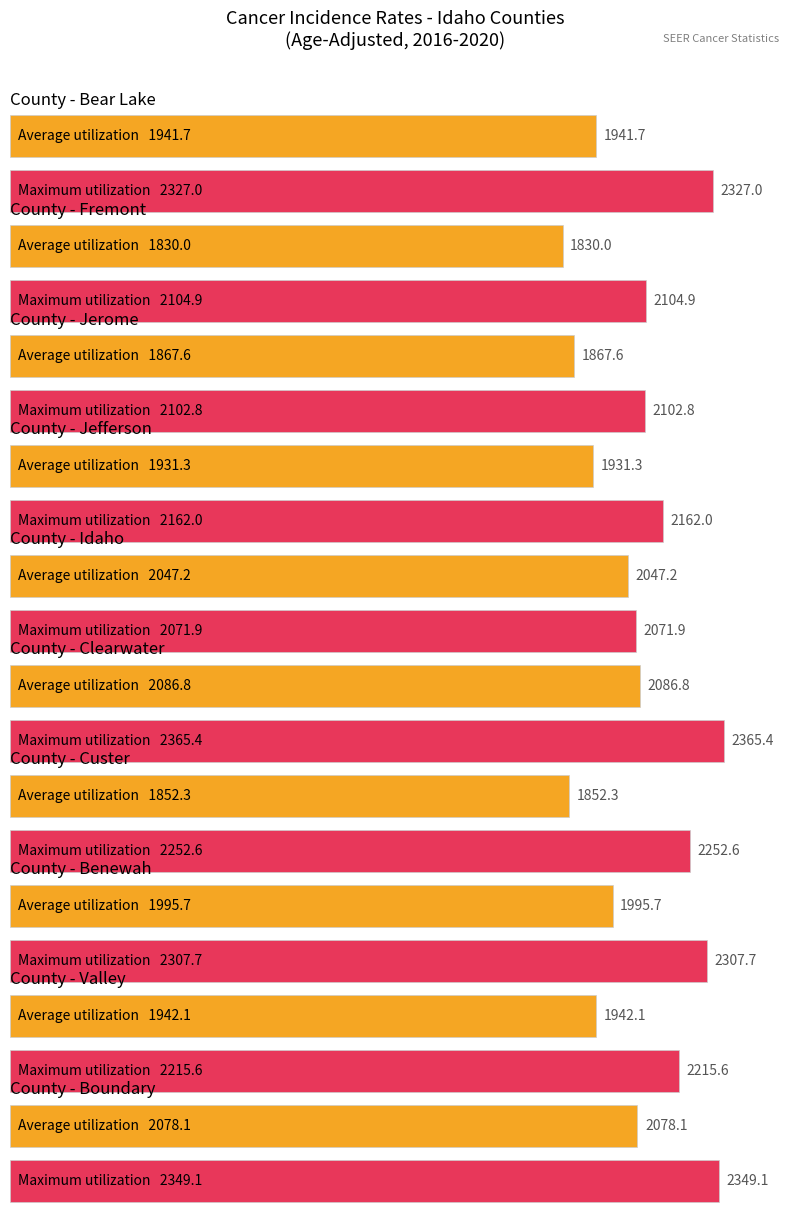

What is the difference between the maximum and minimum values in the Maximum utilization series?

293.5